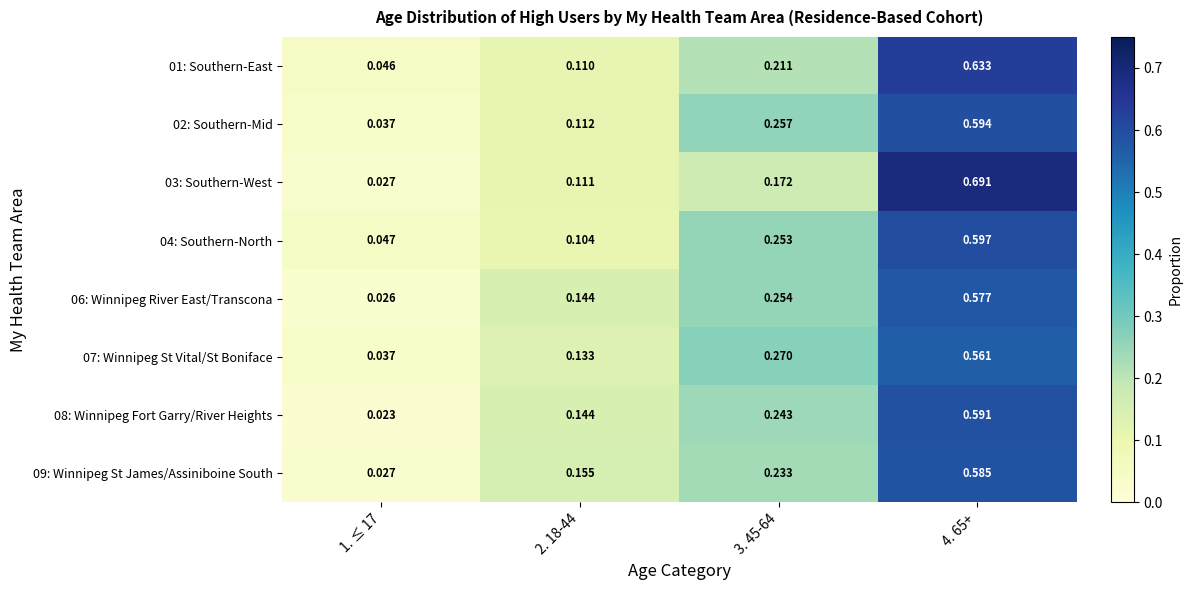

At how many categories does at least one series exceed 0?

4